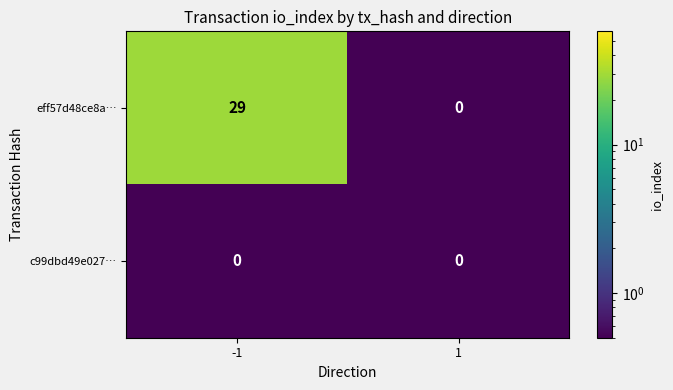

The value of eff57d48ce8a… at 1 is 18. True or false?

False